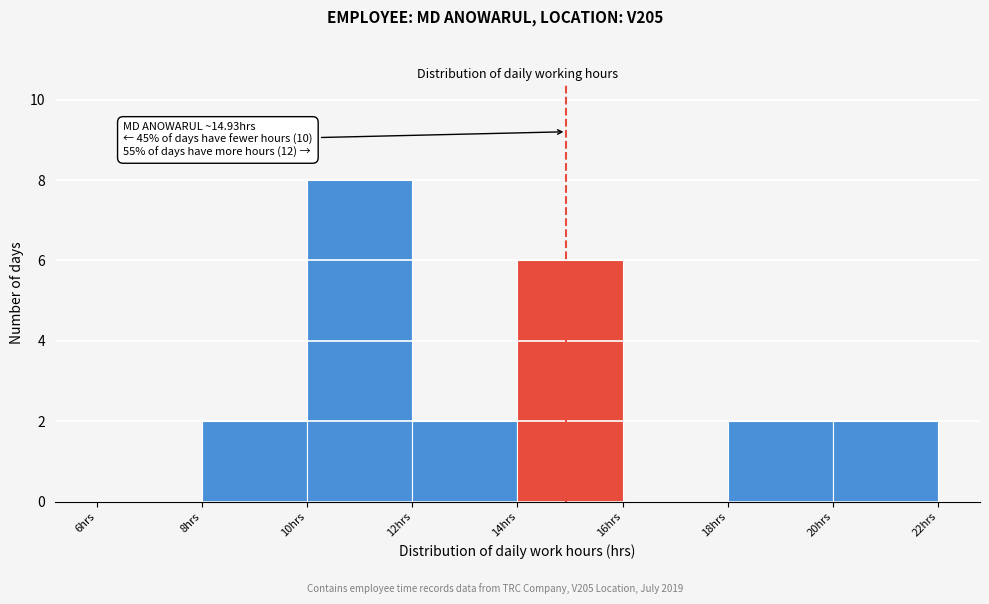

Which range on the x-axis has the tallest bar?

10 to 12